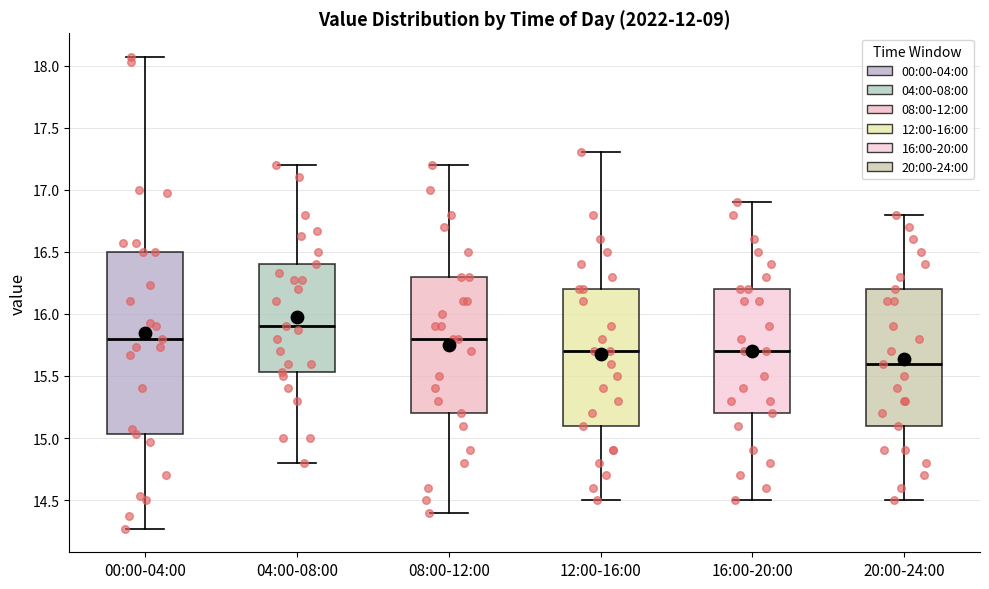

Comparing the boxes themselves (not the whiskers), which one is the tallest?

00:00-04:00